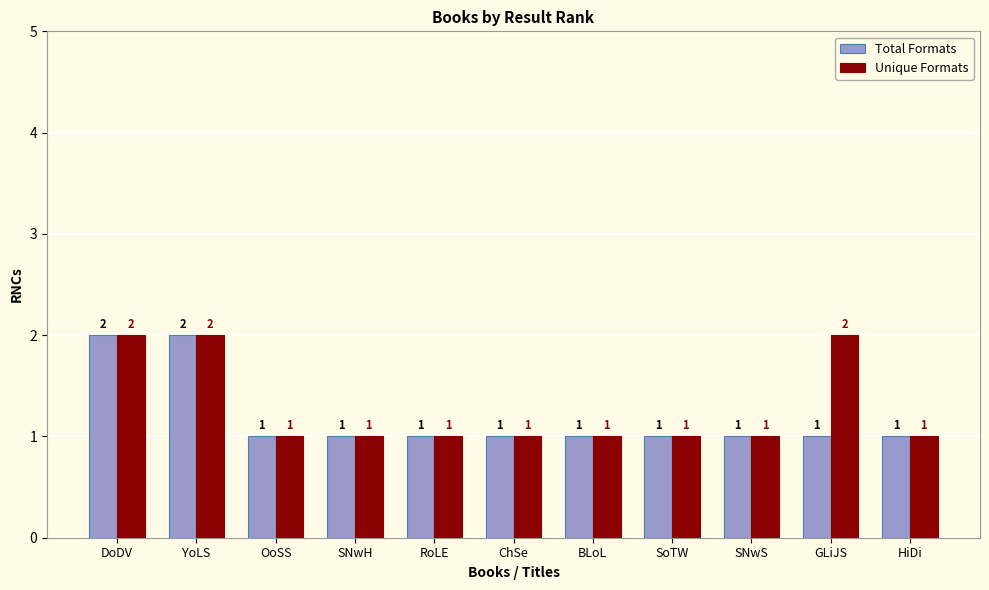

Is it true that Unique Formats equals 1 at RoLE?

True